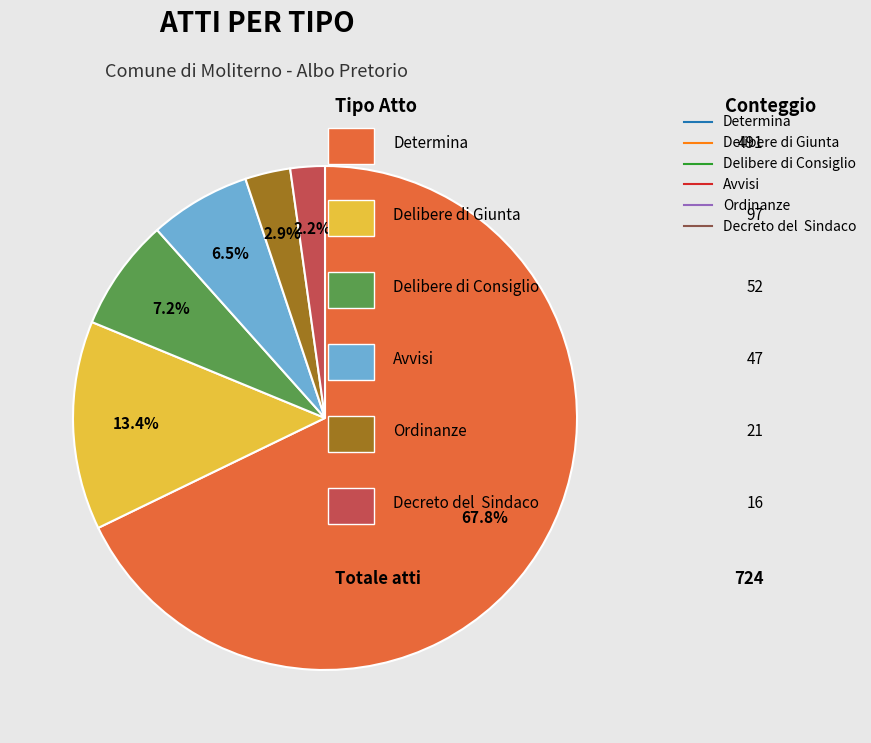

Rank the categories by value from lowest to highest.

Decreto del Sindaco, Ordinanze, Avvisi, Delibere di Consiglio, Delibere di Giunta, Determina